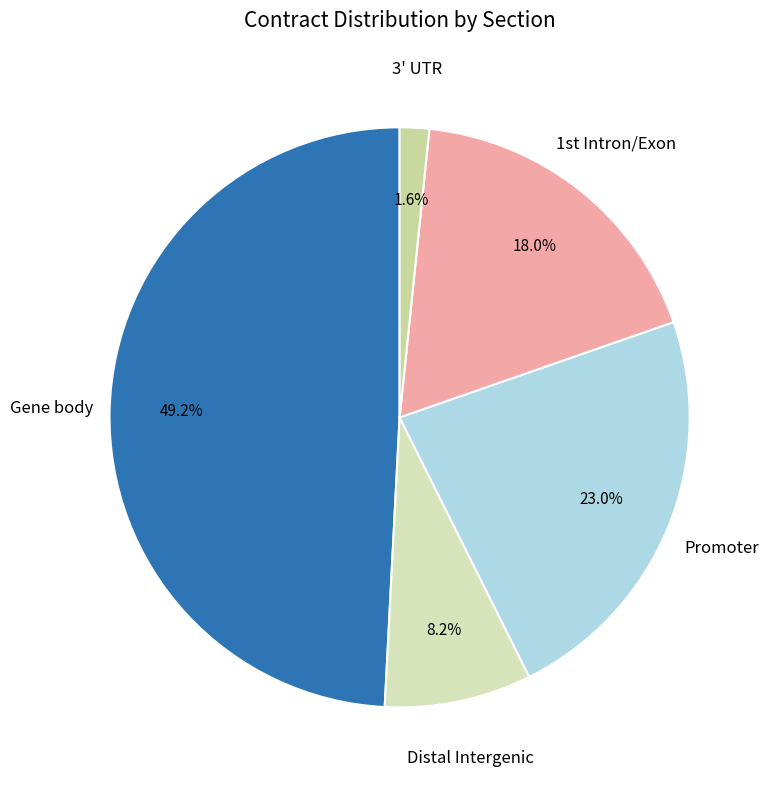

What is the smallest slice in the pie chart?

3' UTR